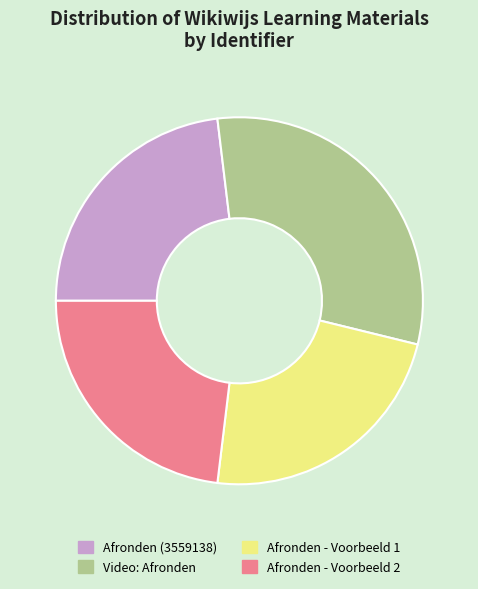

The Afronden - Voorbeeld 2 slice represents 23% of the pie. True or false?

True